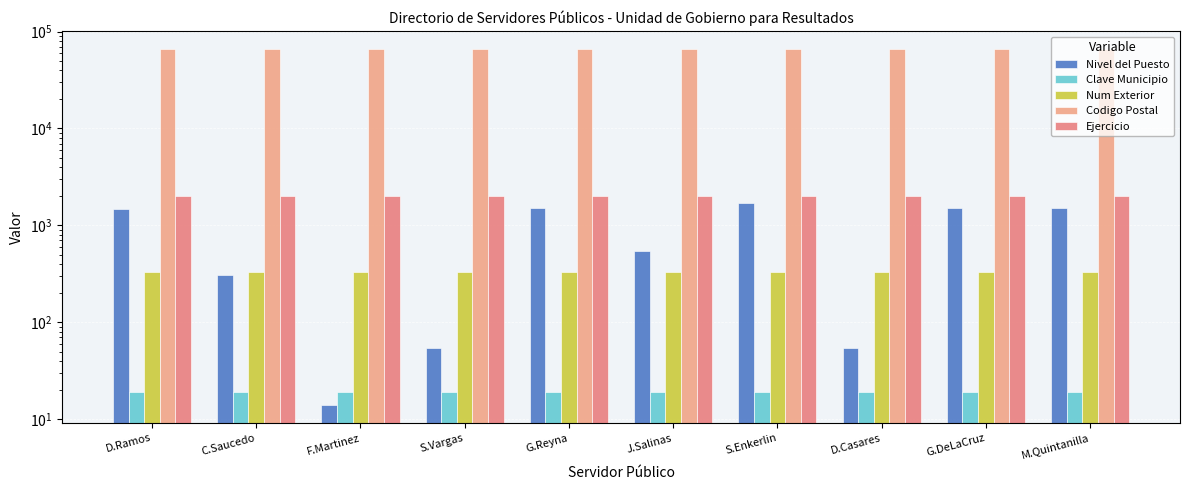

The value of Ejercicio at F.Martinez is 2022. True or false?

True